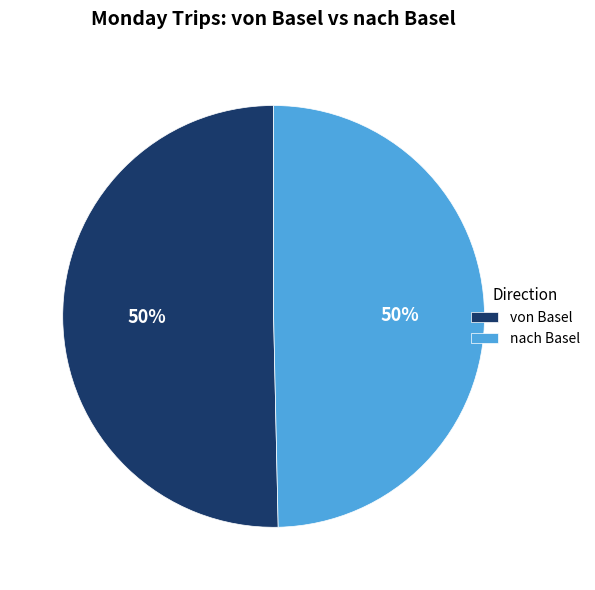

Is the sum of von Basel and nach Basel greater than half?

Yes